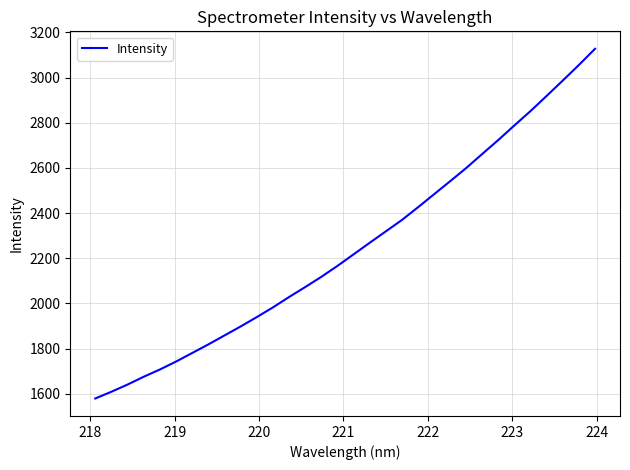

What is the maximum value shown in the chart?

3127.5